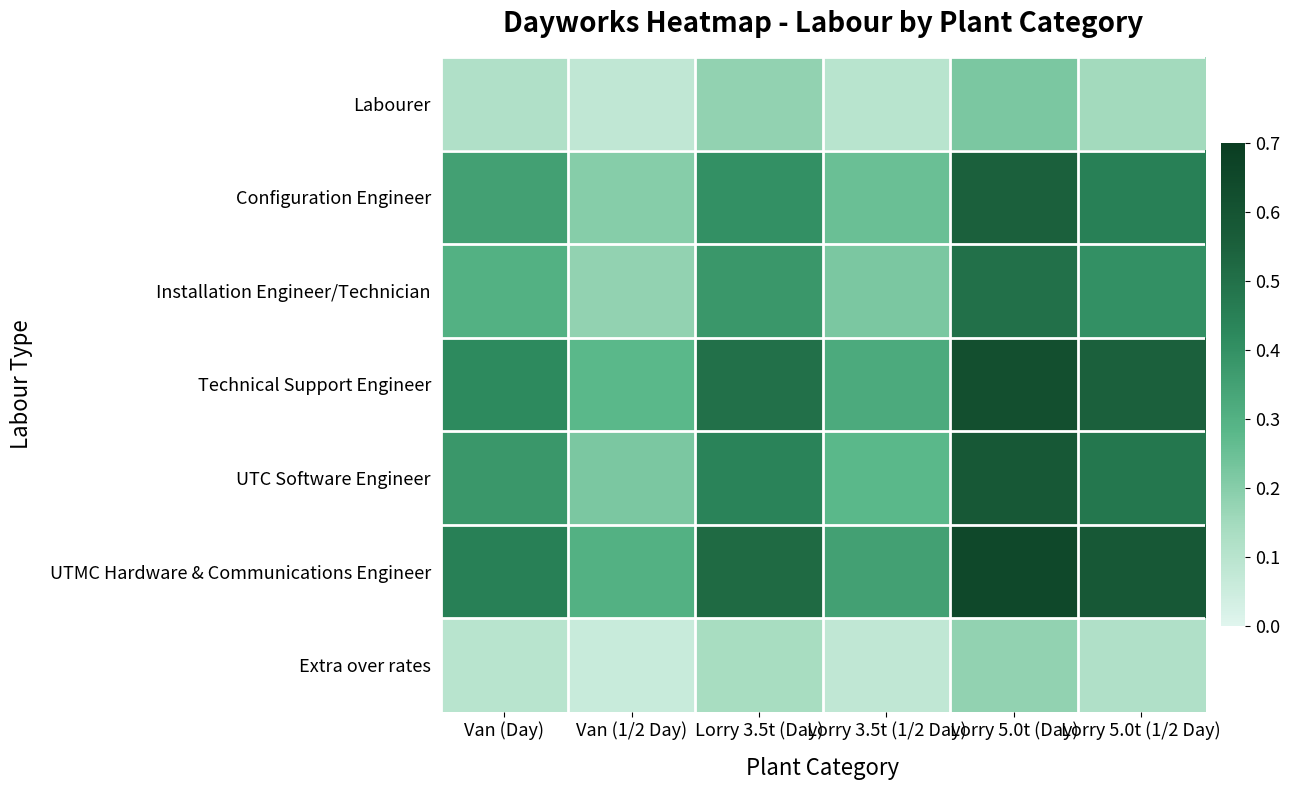

At which category is the sum across all series the highest?

Lorry 5.0t (Day)